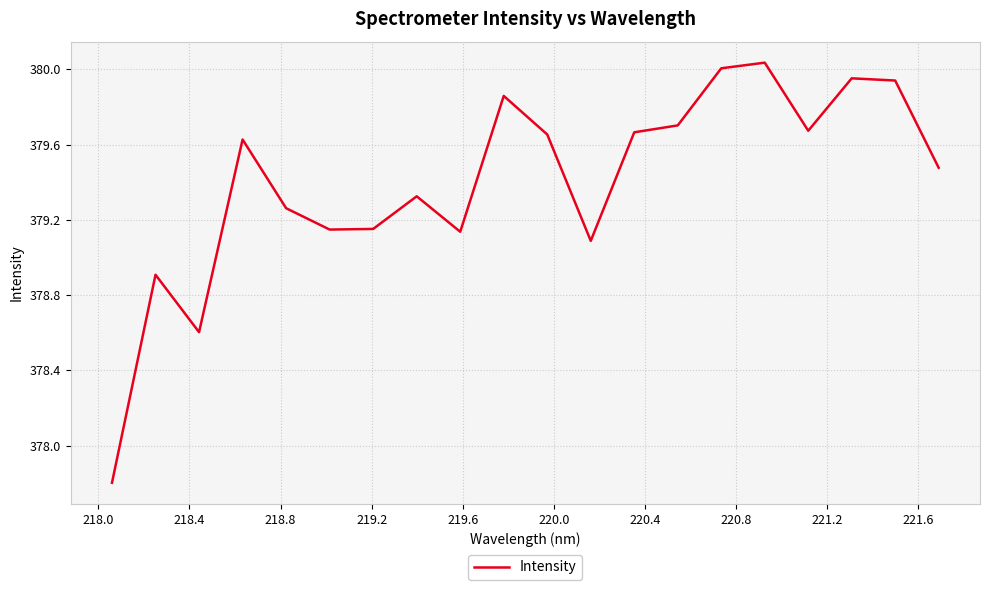

Does the chart have visible grid lines?

Yes